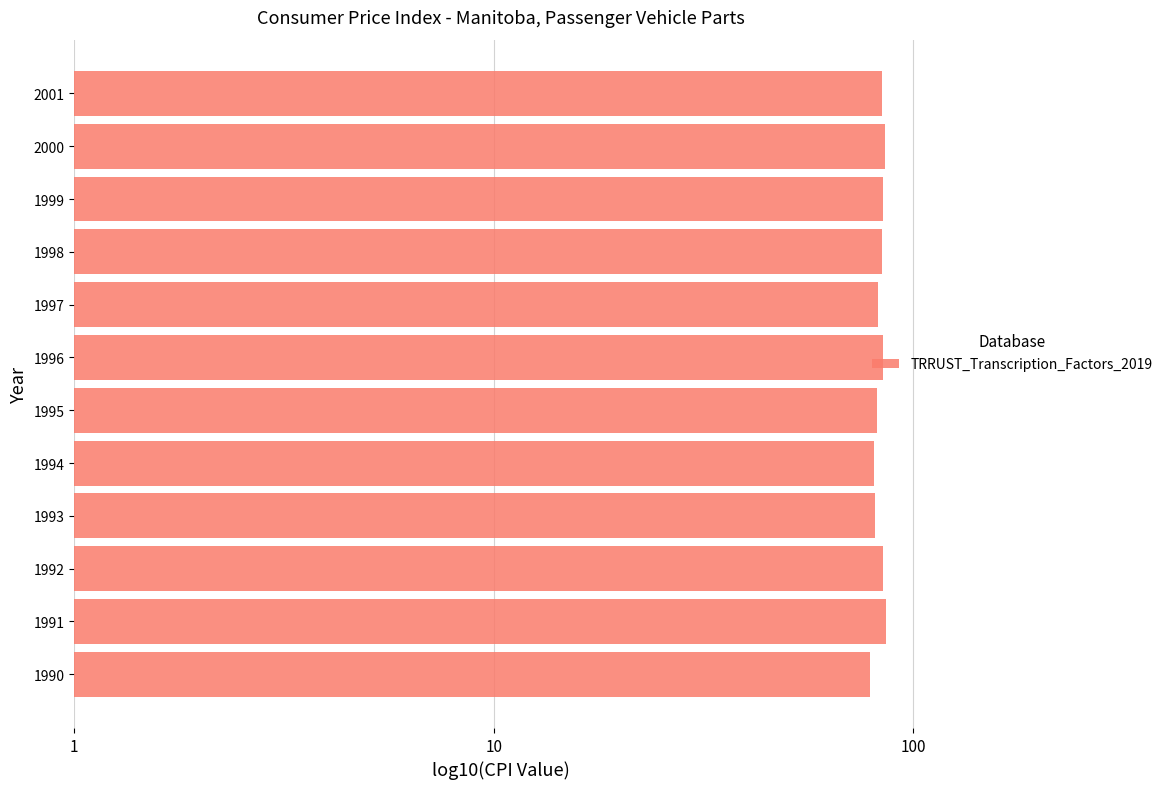

Count the number of categories in the chart.

12